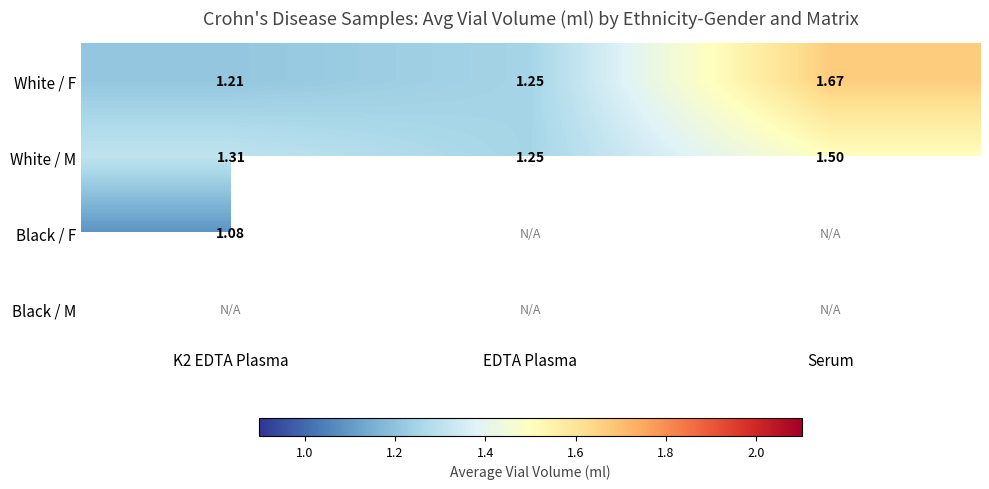

At which label does White / F reach its peak?

Serum